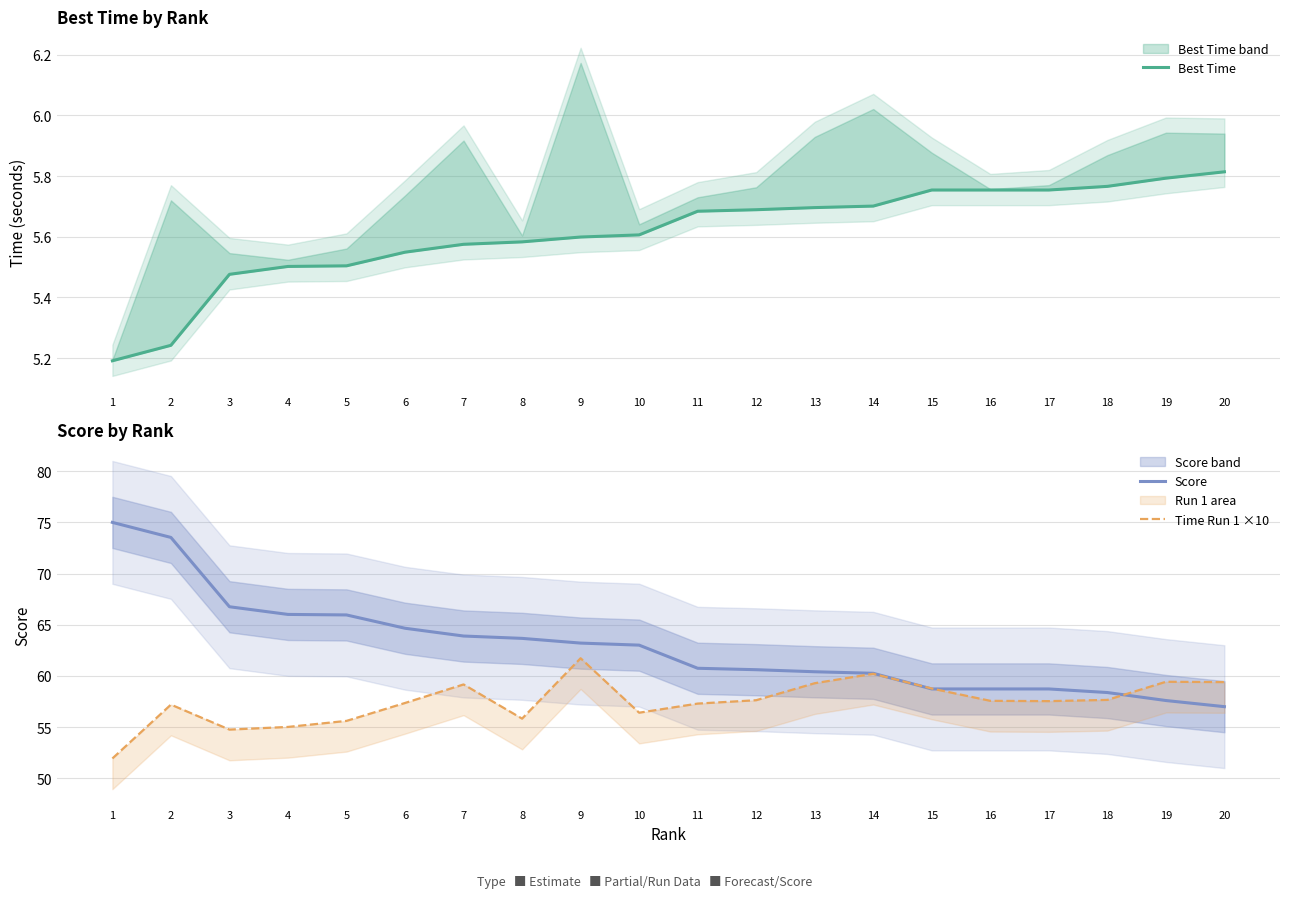

List the series in order of their peak value, lowest first.

Best Time, Time Run 1 ×10, Score